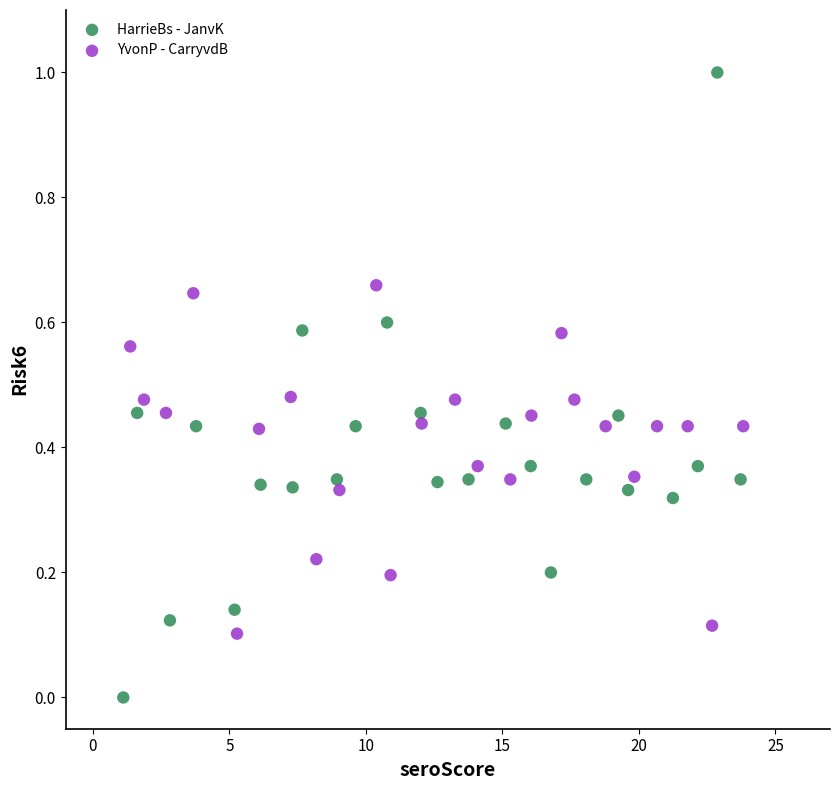

Which series reaches the maximum Y coordinate?

HarrieBs - JanvK